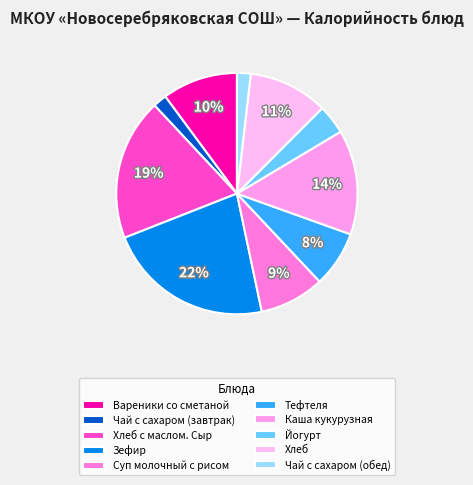

What is the smallest slice in the pie chart?

Чай с сахаром (завтрак)